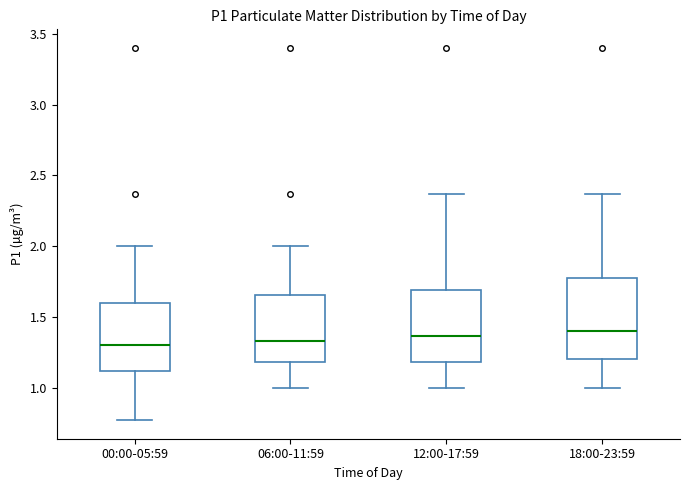

Which box is the tallest, from its lower edge to its upper edge?

18:00-23:59